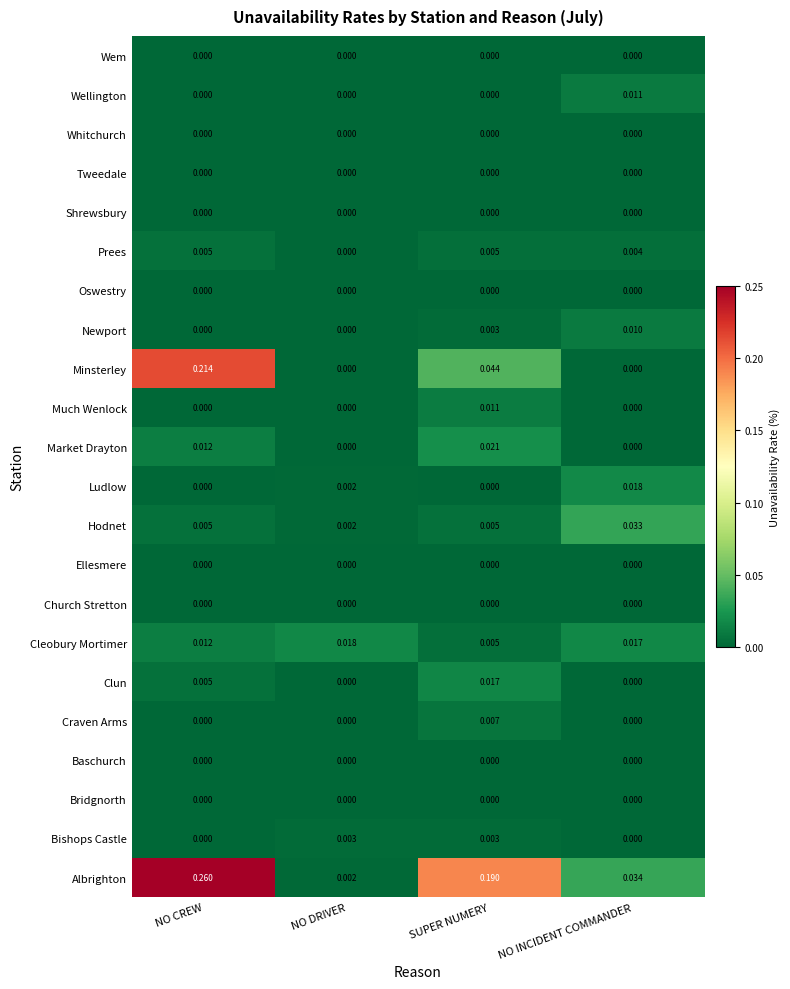

At which category is the sum across all series the highest?

NO CREW